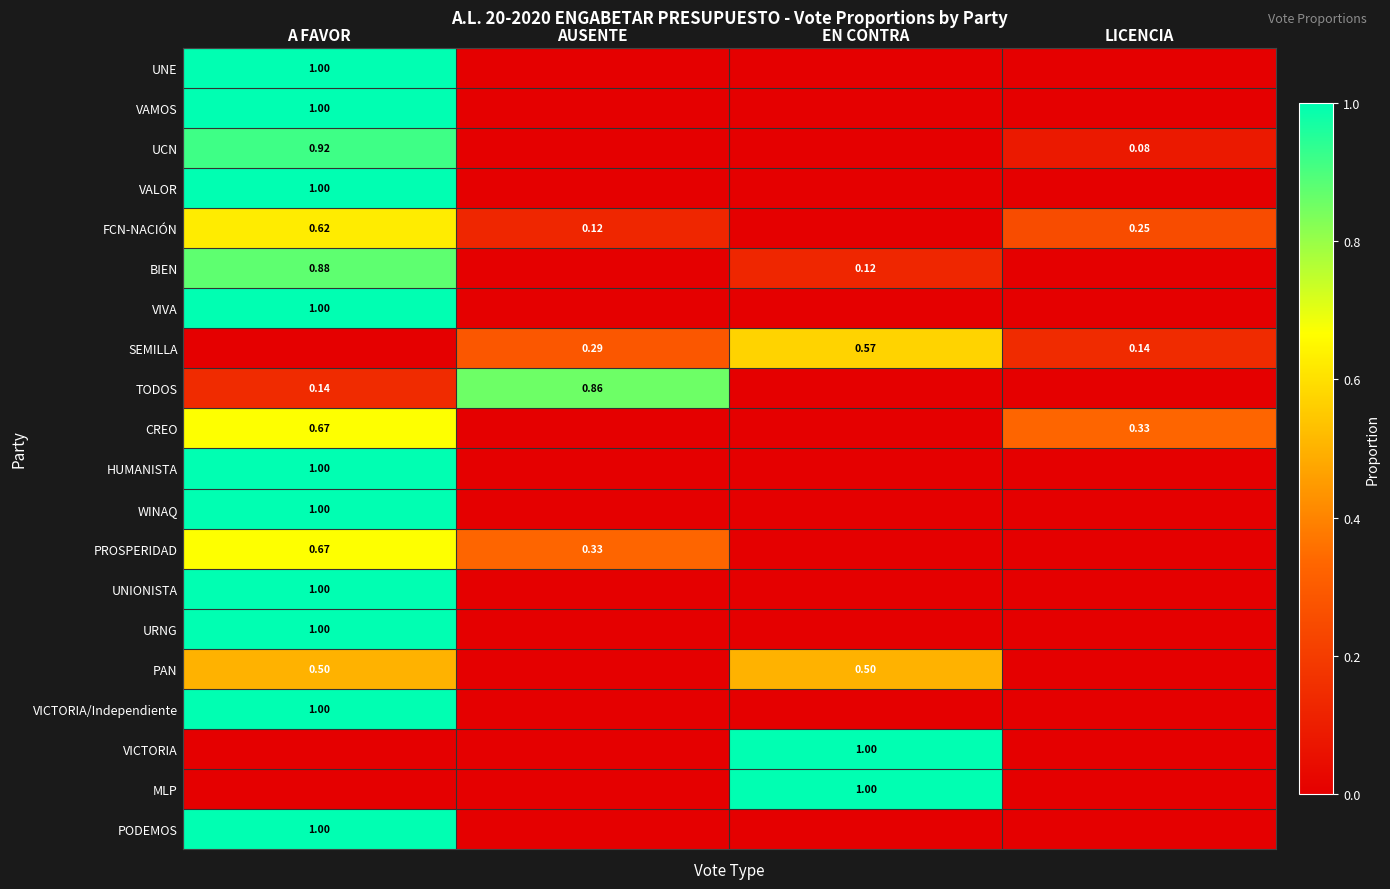

Rank the series at LICENCIA from lowest to highest value.

UNE, VAMOS, VALOR, BIEN, VIVA, TODOS, HUMANISTA, WINAQ, PROSPERIDAD, UNIONISTA, URNG, PAN, VICTORIA/Independiente, VICTORIA, MLP, PODEMOS, UCN, SEMILLA, FCN-NACIÓN, CREO